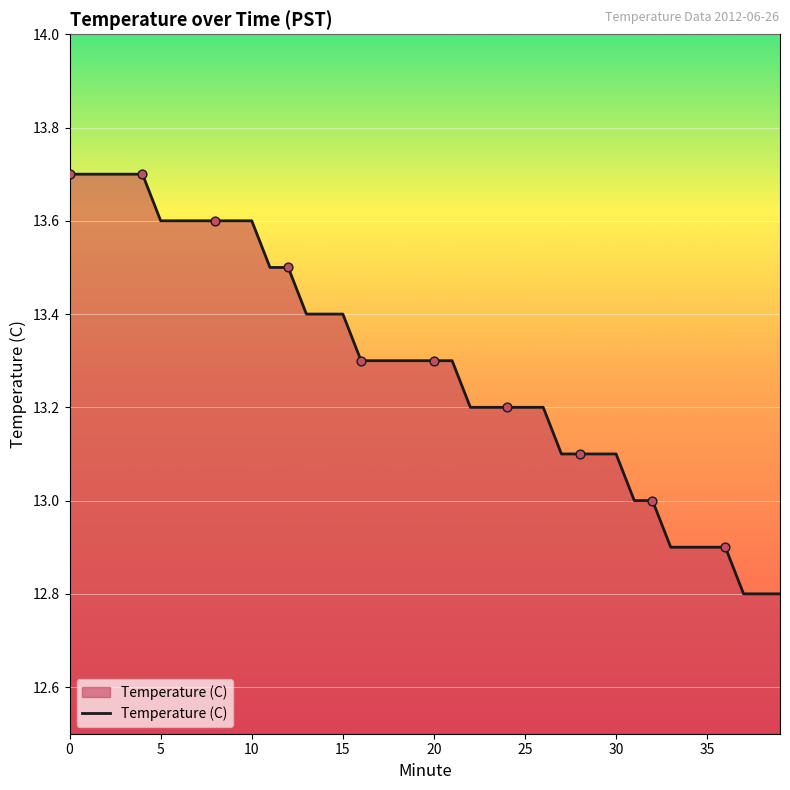

What is the difference between the maximum and minimum values?

0.9